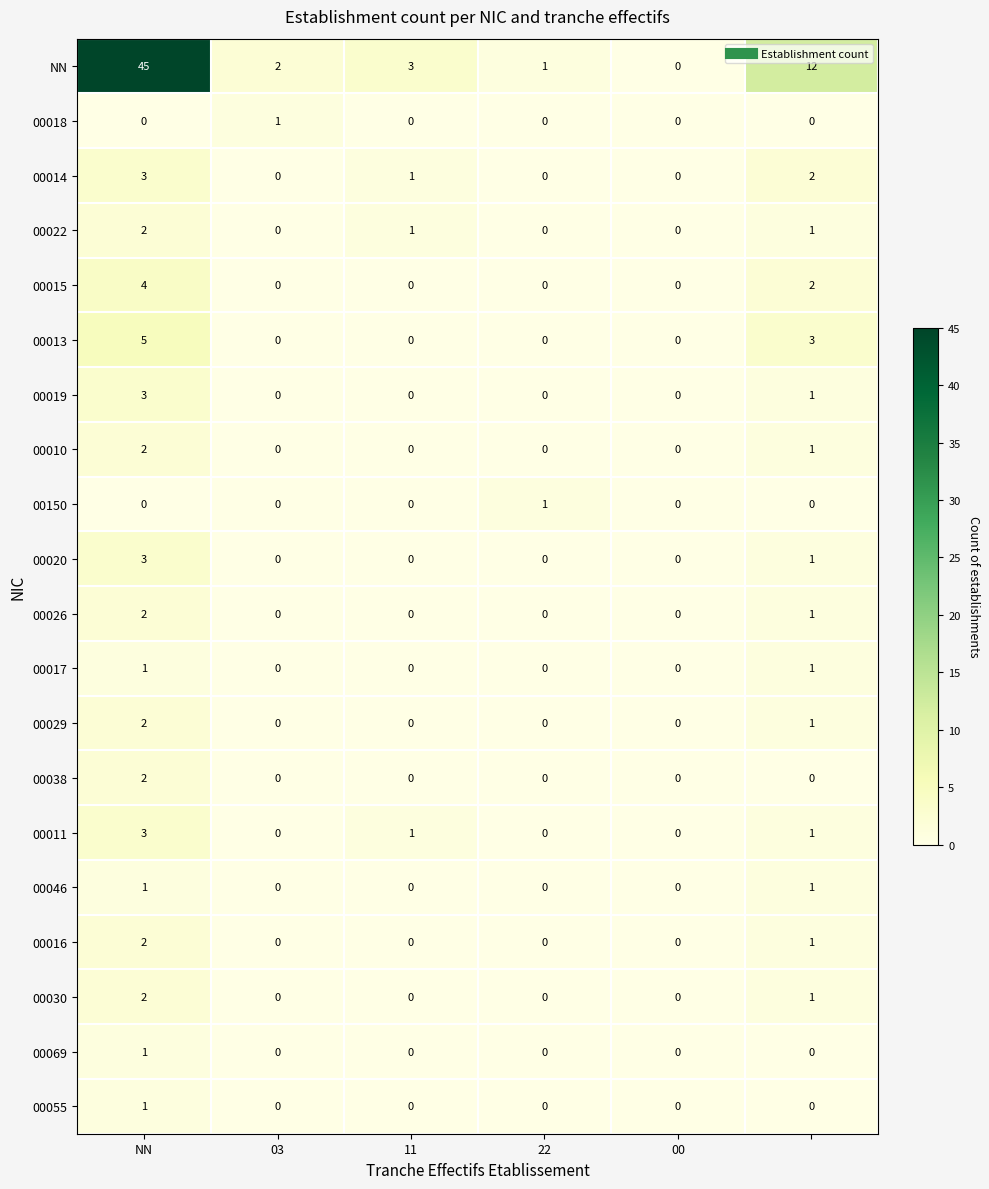

Which series has the largest total across all categories?

NN